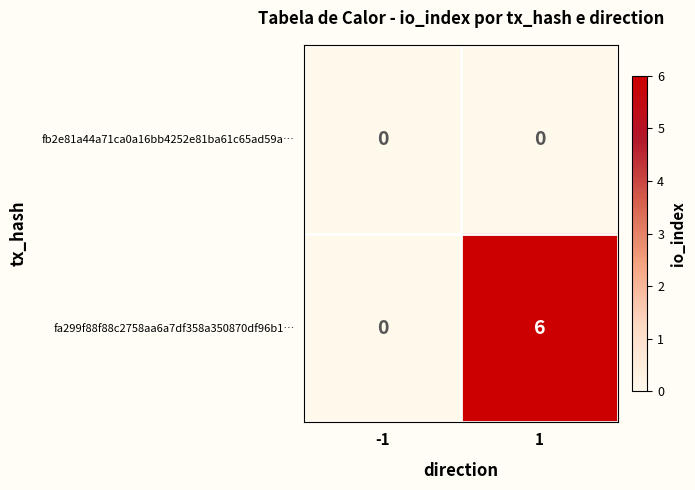

Is it true that fa299f88f88c2758aa6a7df358a350870df96b1… equals -3 at -1?

False